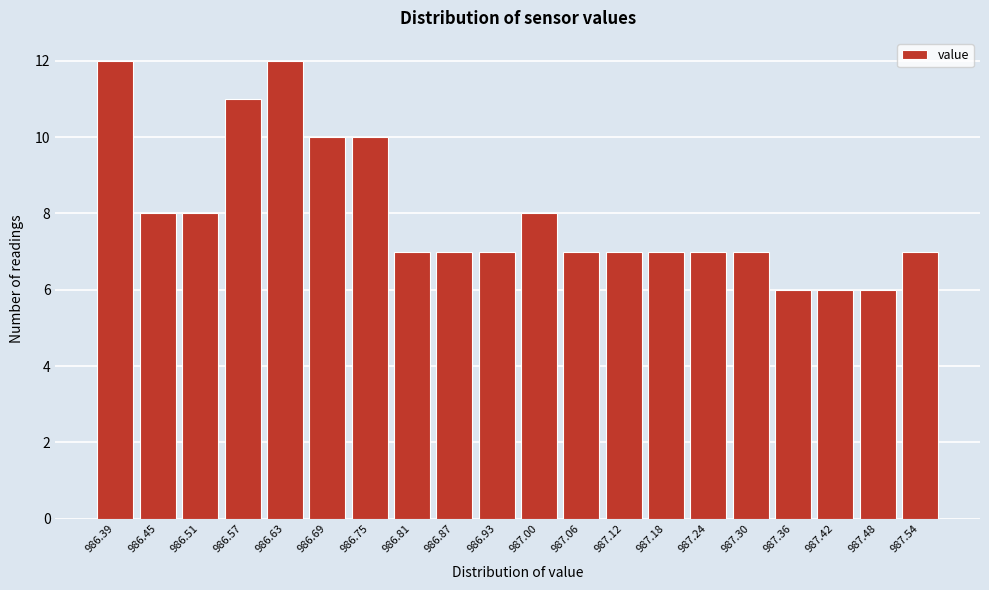

Reading right to left, extract all data points from this chart.

7	6	6	6	7	7	7	7	7	8	7	7	7	10	10	12	11	8	8	12